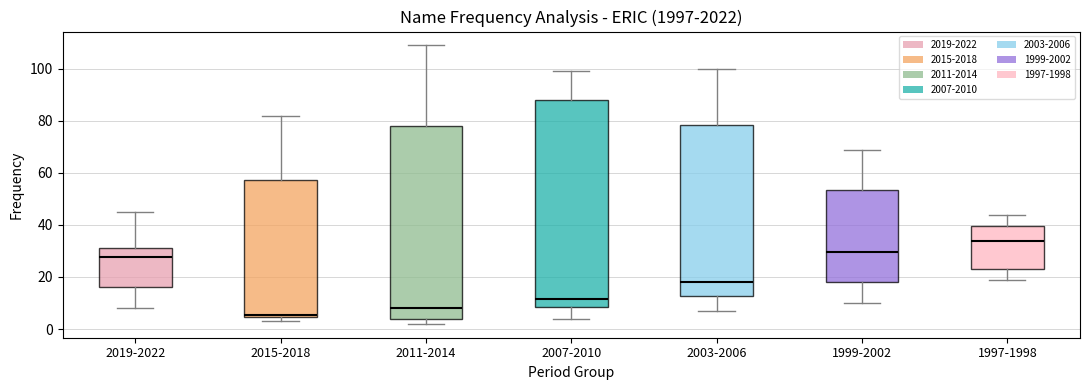

Where does the median line of the box for 2003-2006 sit on the y-axis? The values are not printed on the chart, so give them approximately, as read against the axis.

18